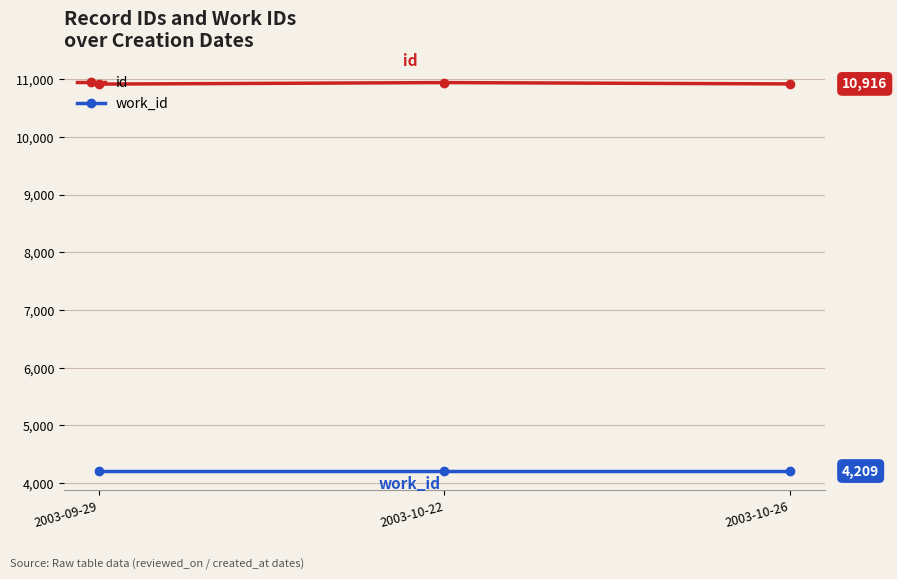

At 2003-10-26, list the series in order from smallest to largest.

work_id, id